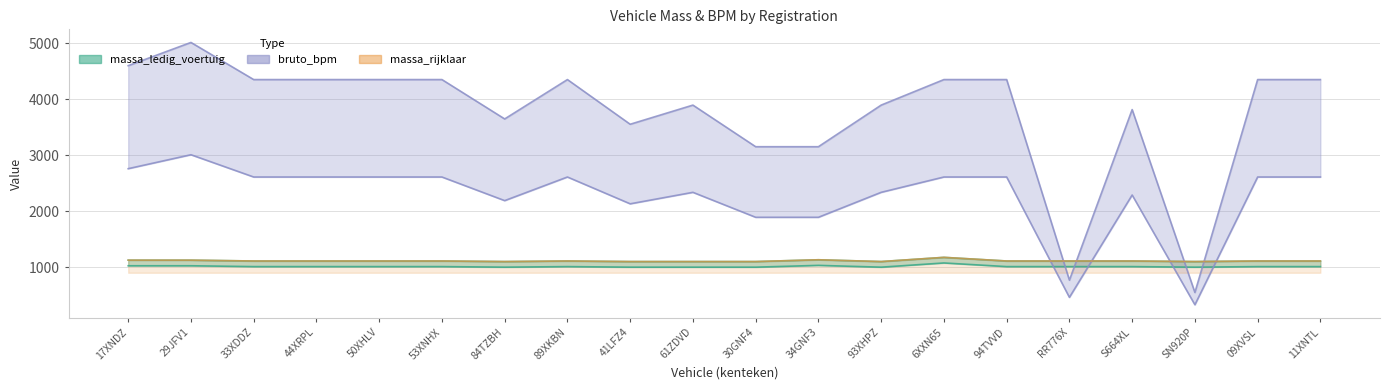

True or false: massa_ledig_voertuig has more than 2 points higher than both neighbors.

True